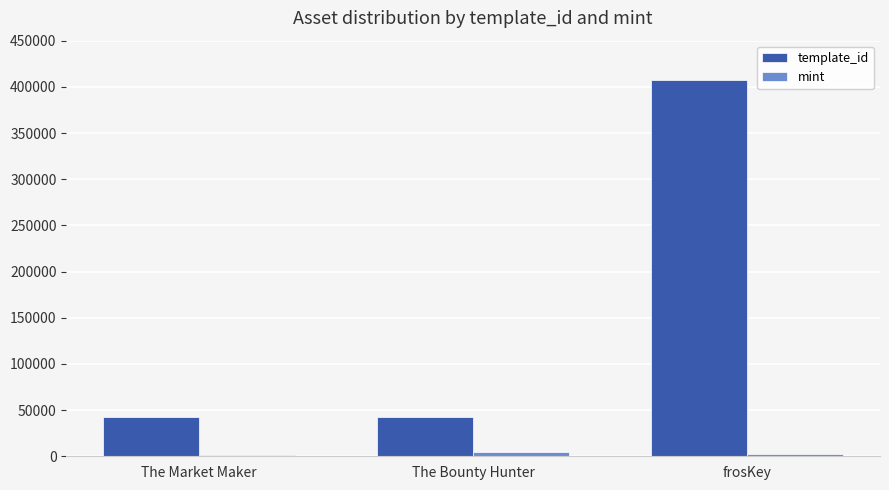

Rank the series by their maximum value, from highest to lowest.

template_id, mint